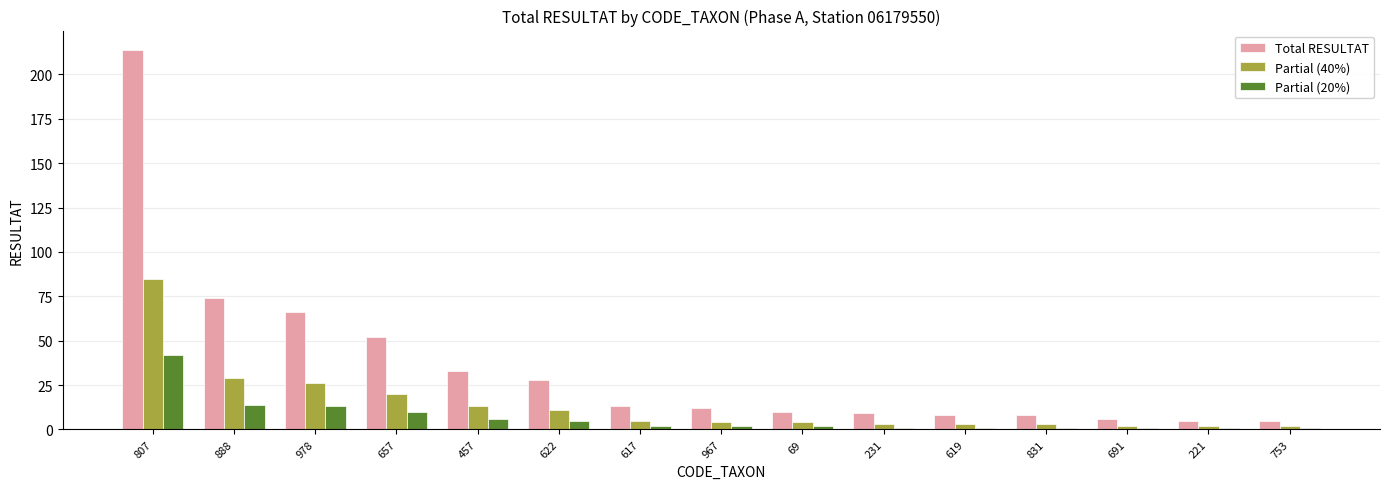

Rank the series by their maximum value, from highest to lowest.

Total RESULTAT, Partial (40%), Partial (20%)